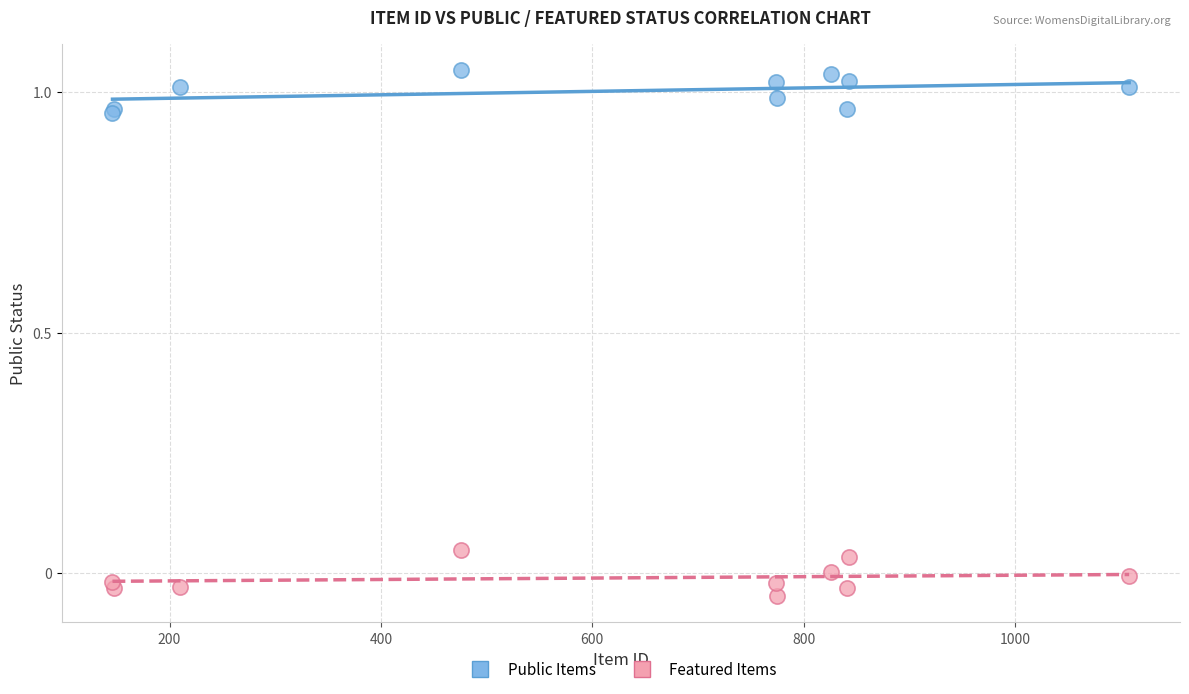

Which series contains the highest Y value?

Public Items